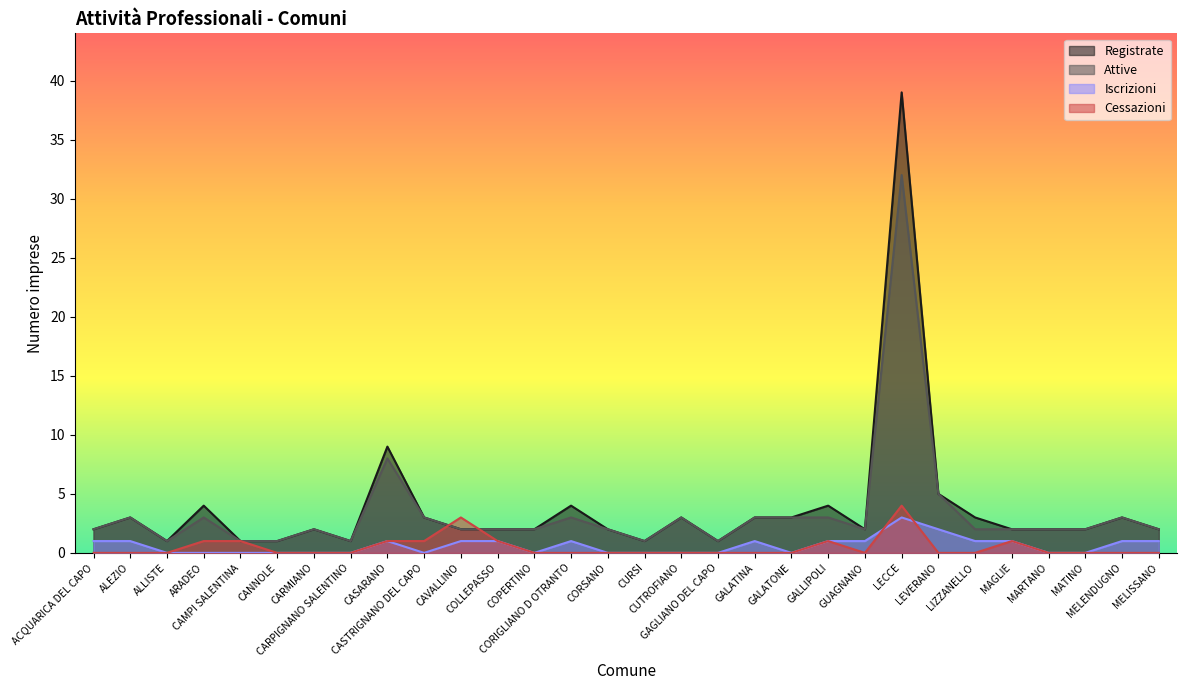

True or false: Attive and Registrate intersect in this chart.

False